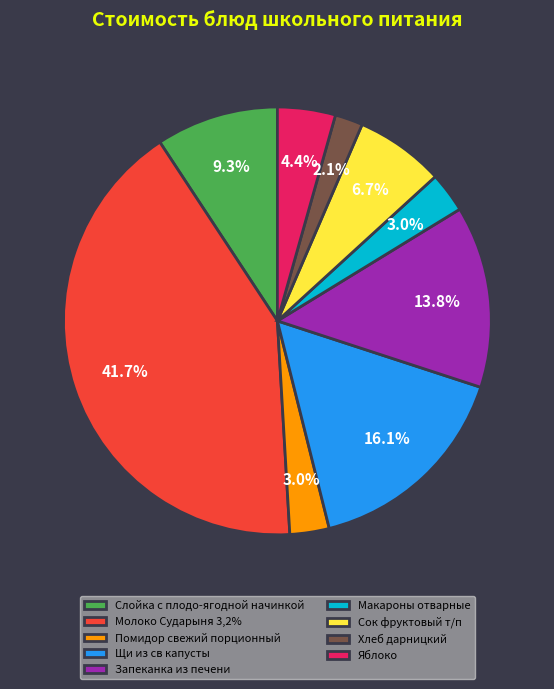

Count the number of slices in the pie.

9